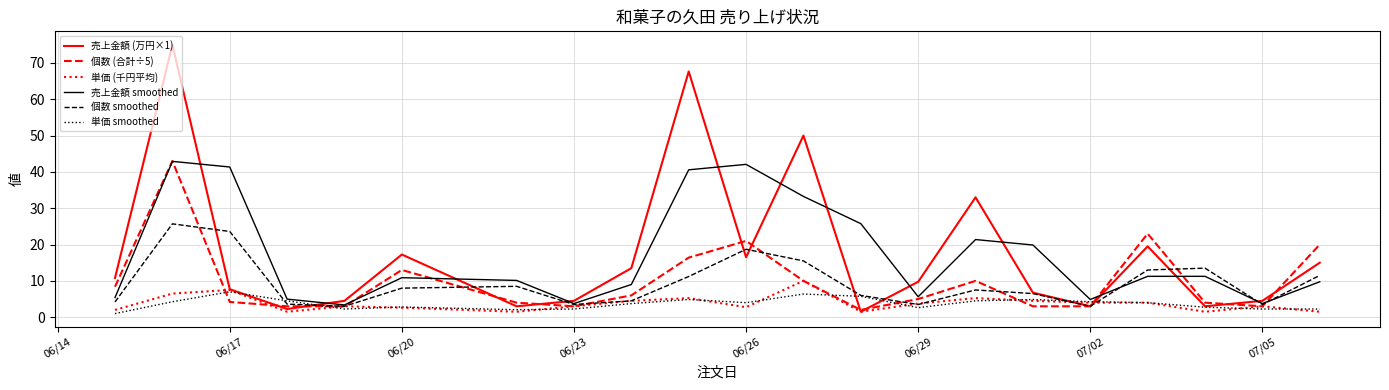

Which series has the widest spread of values?

売上金額 (万円×1)